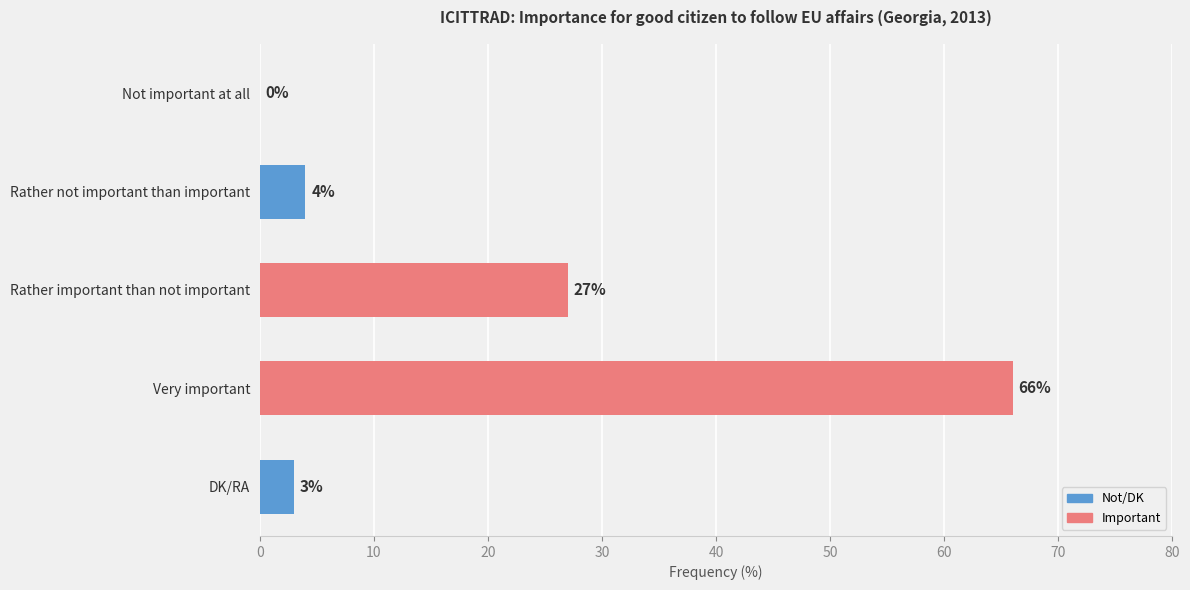

What is the change in value from Not important at all to Rather important than not important?

+27